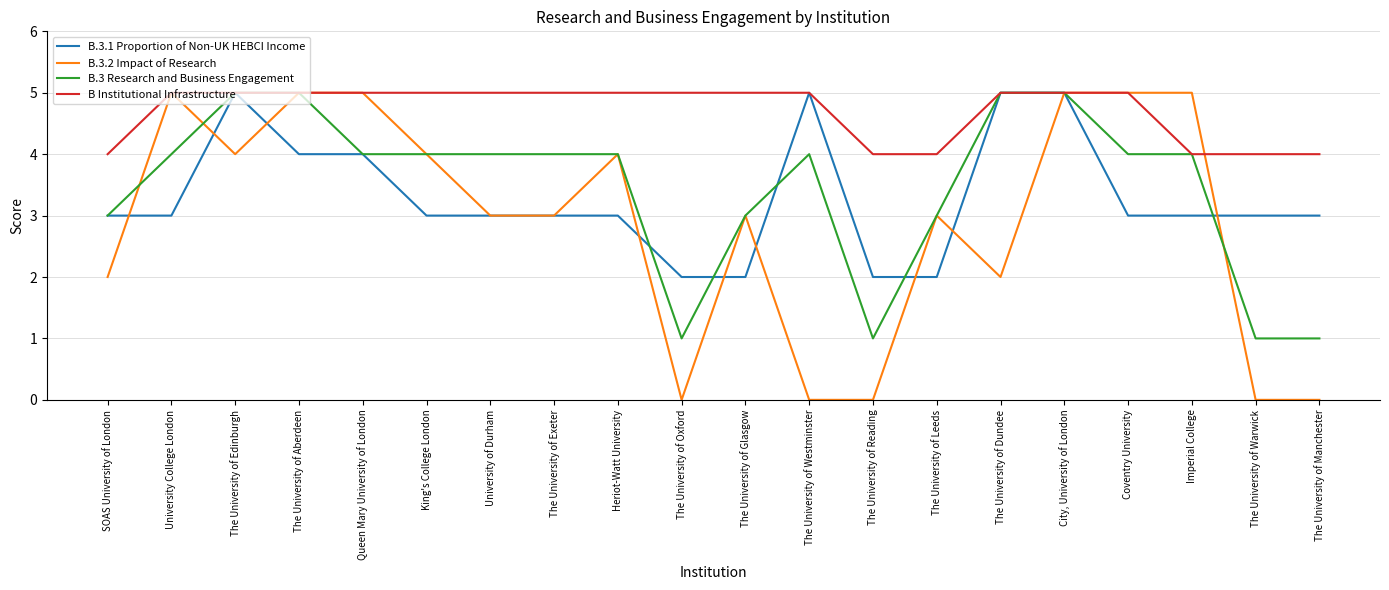

Which series has the largest range (max minus min)?

B.3.2 Impact of Research